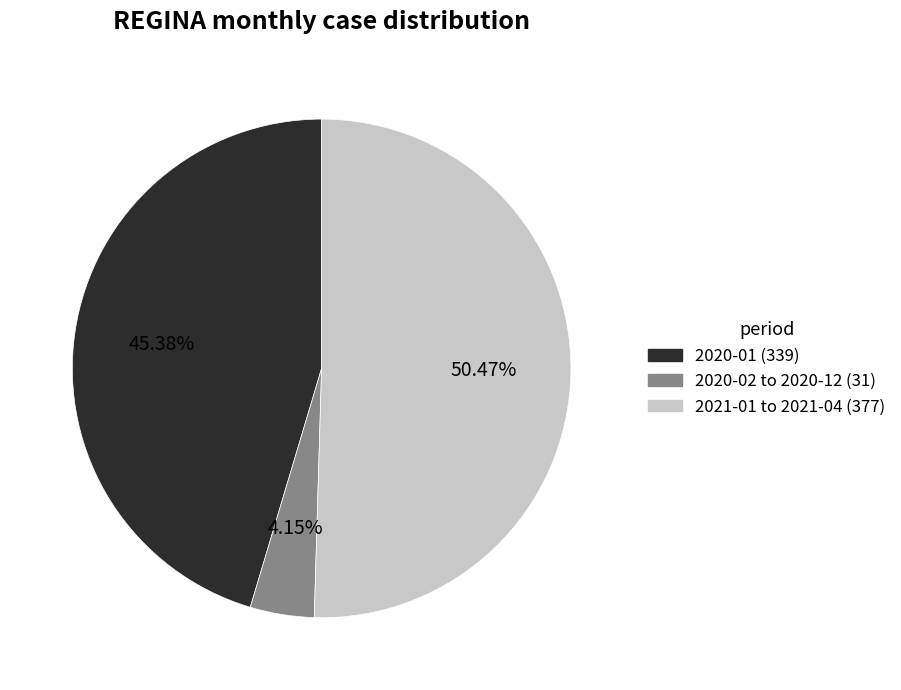

Is there any slice that represents more than half of the pie?

Yes